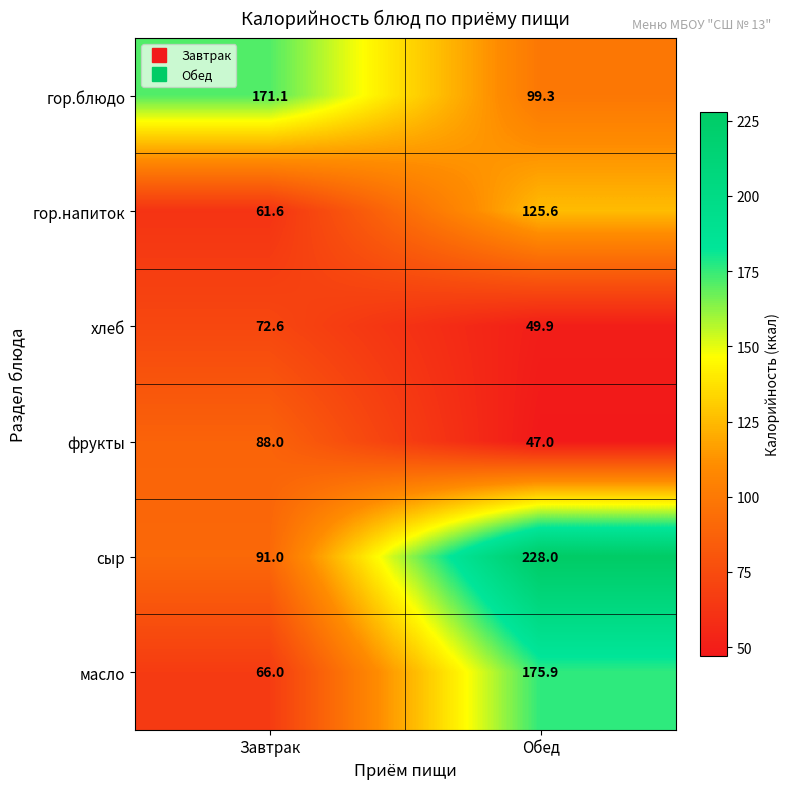

What value does the сыр series have at Завтрак?

91.0